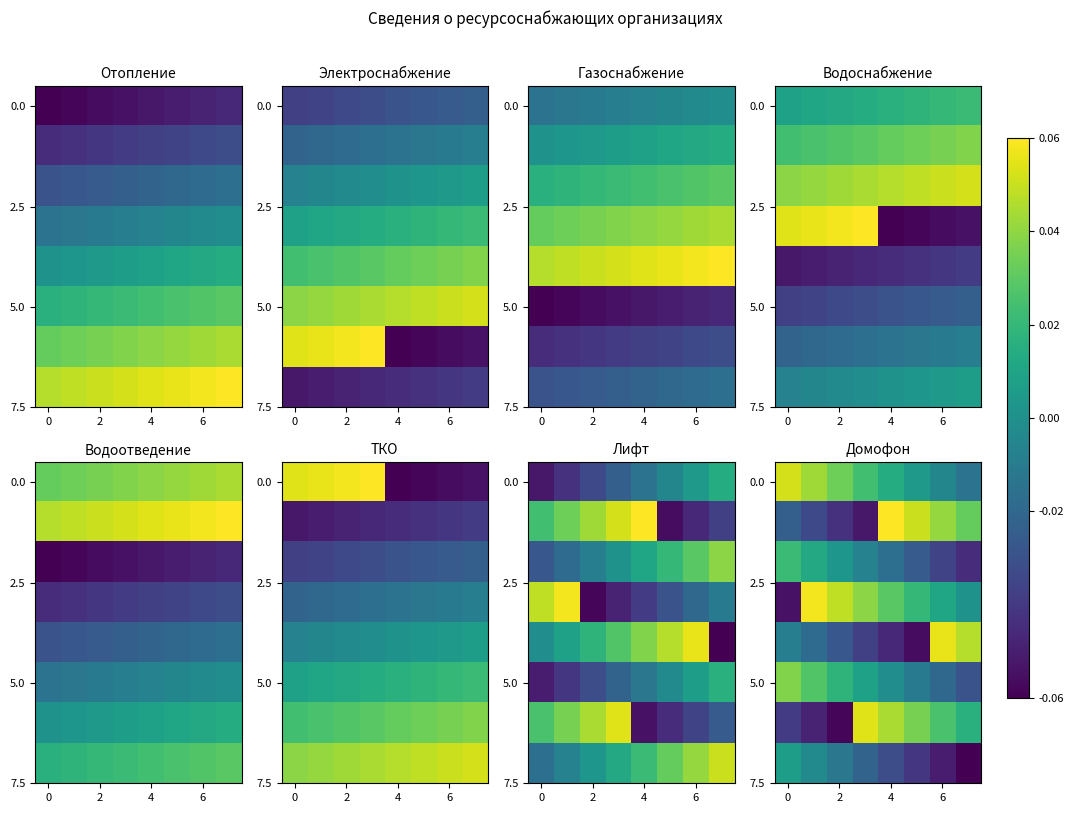

Where is 5.0 nearest to the value 0?

4